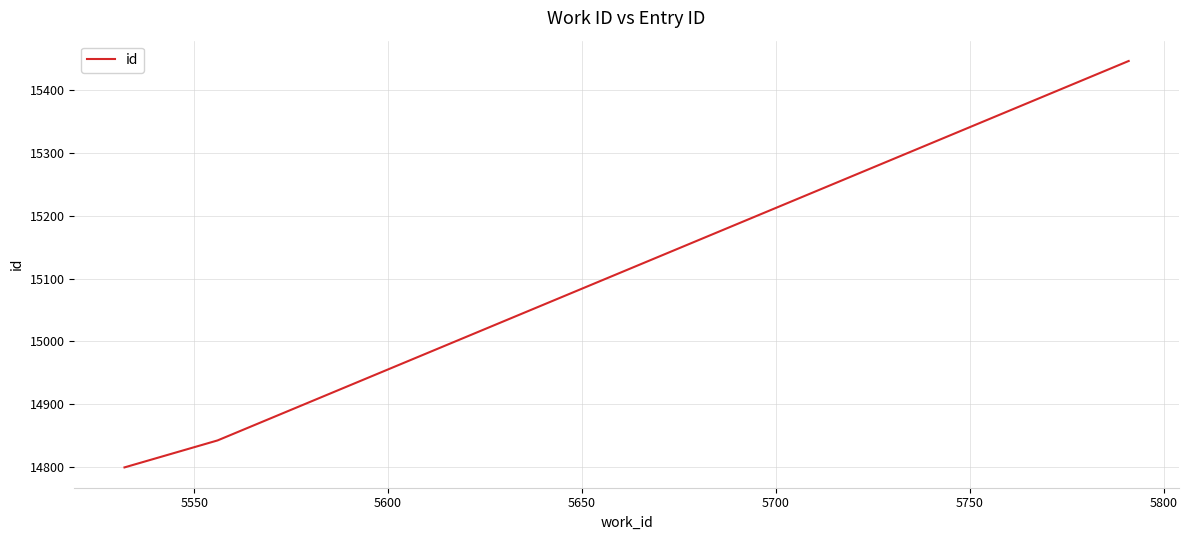

What is the minimum value shown in the chart?

14799